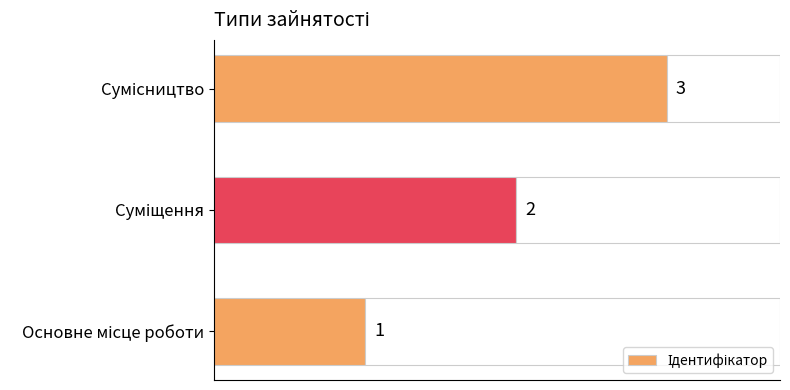

Does the chart contain any negative values?

No